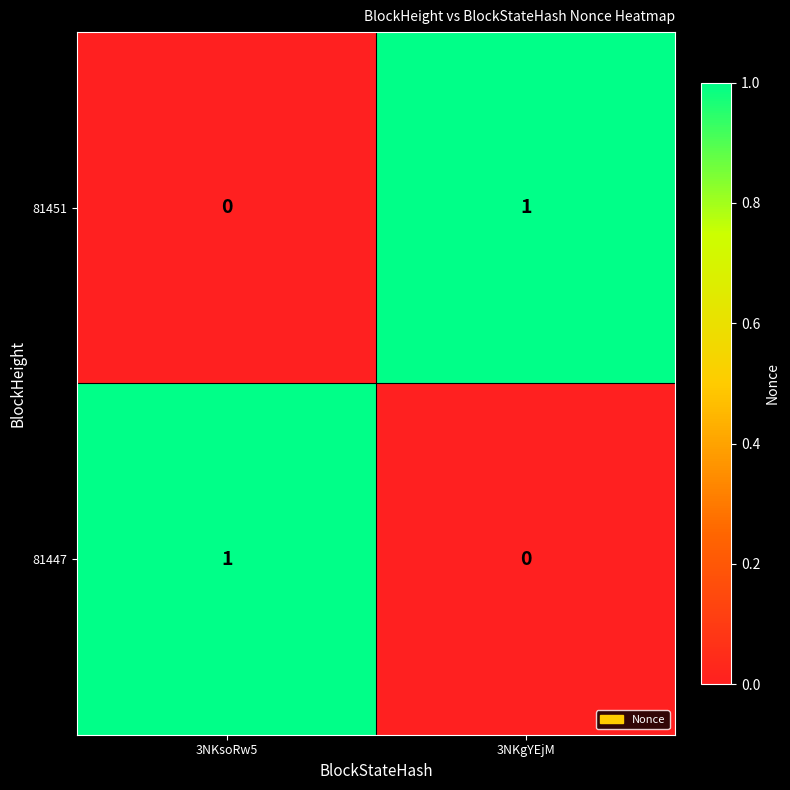

What is the maximum value shown in the chart?

1